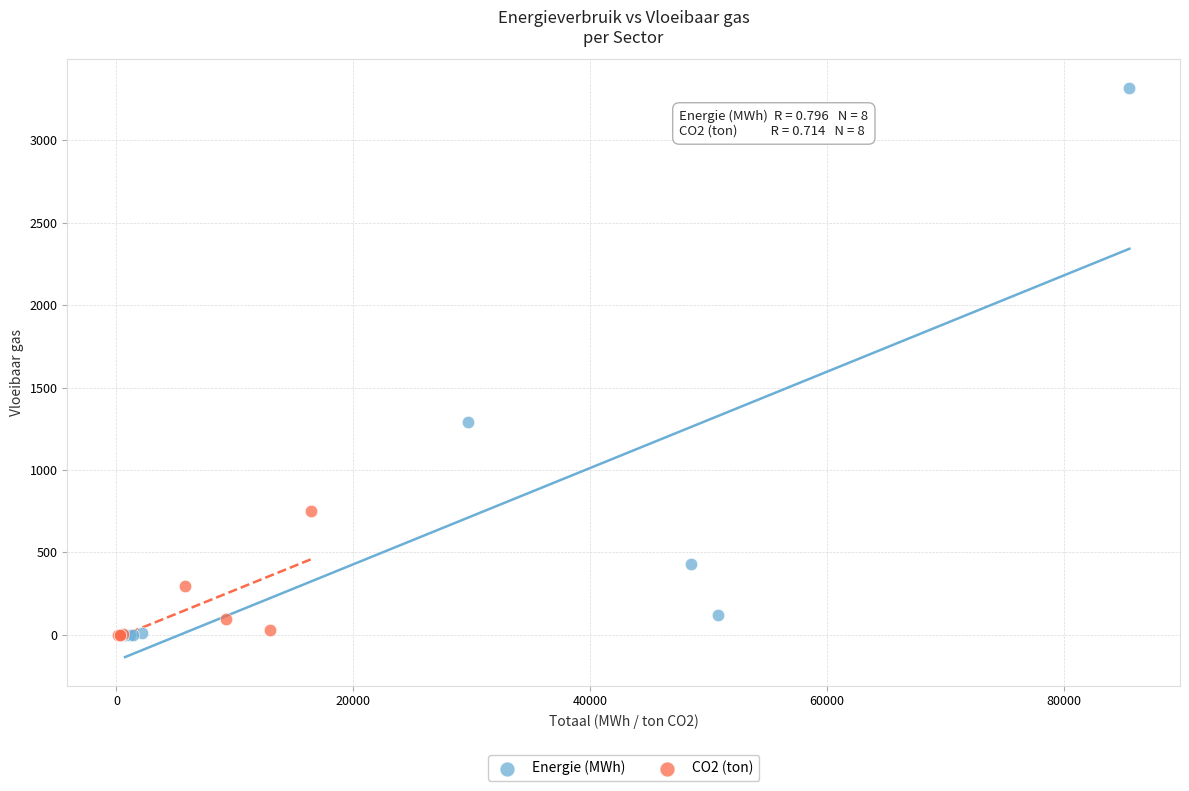

Which series contains the highest Y value?

Energie (MWh)